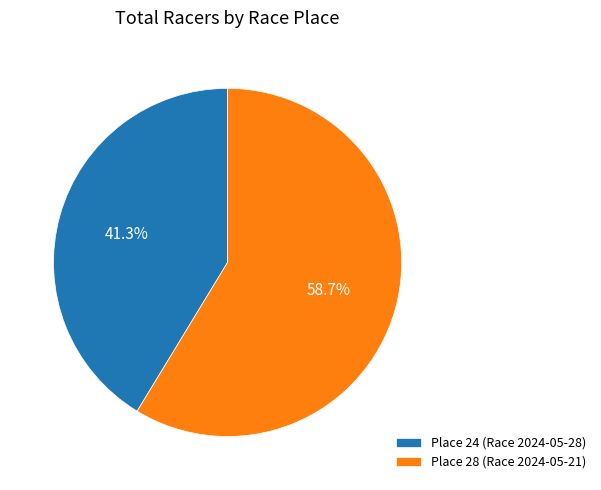

Between Place 24 (Race 2024-05-28) and Place 28 (Race 2024-05-21), which is larger?

Place 28 (Race 2024-05-21)